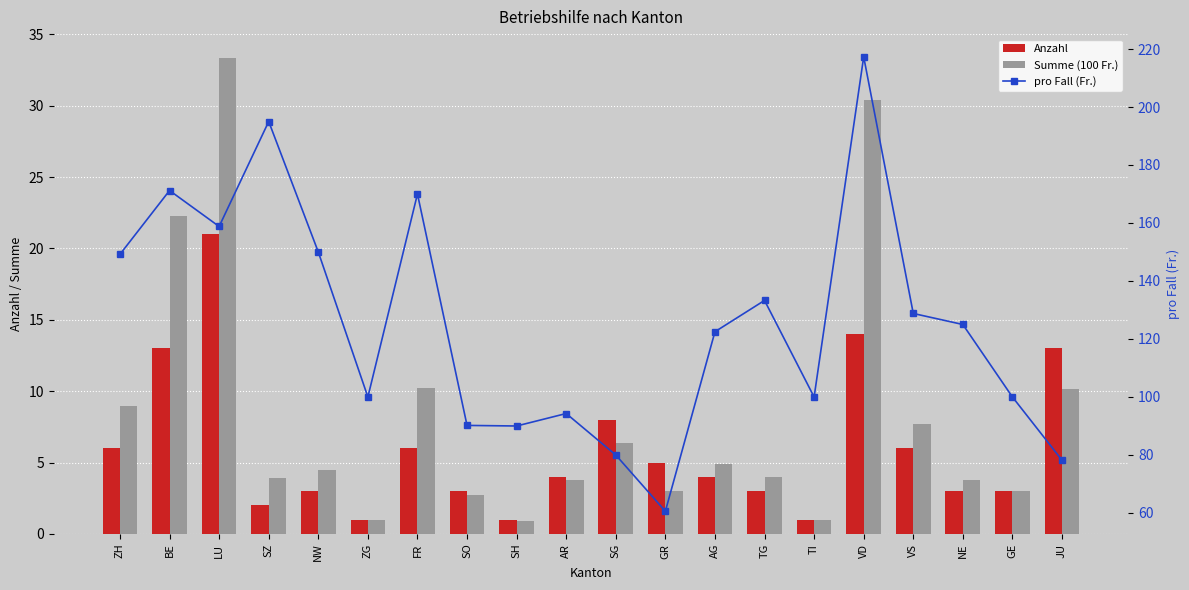

What is the difference between the maximum and minimum values in the Anzahl series?

20.0